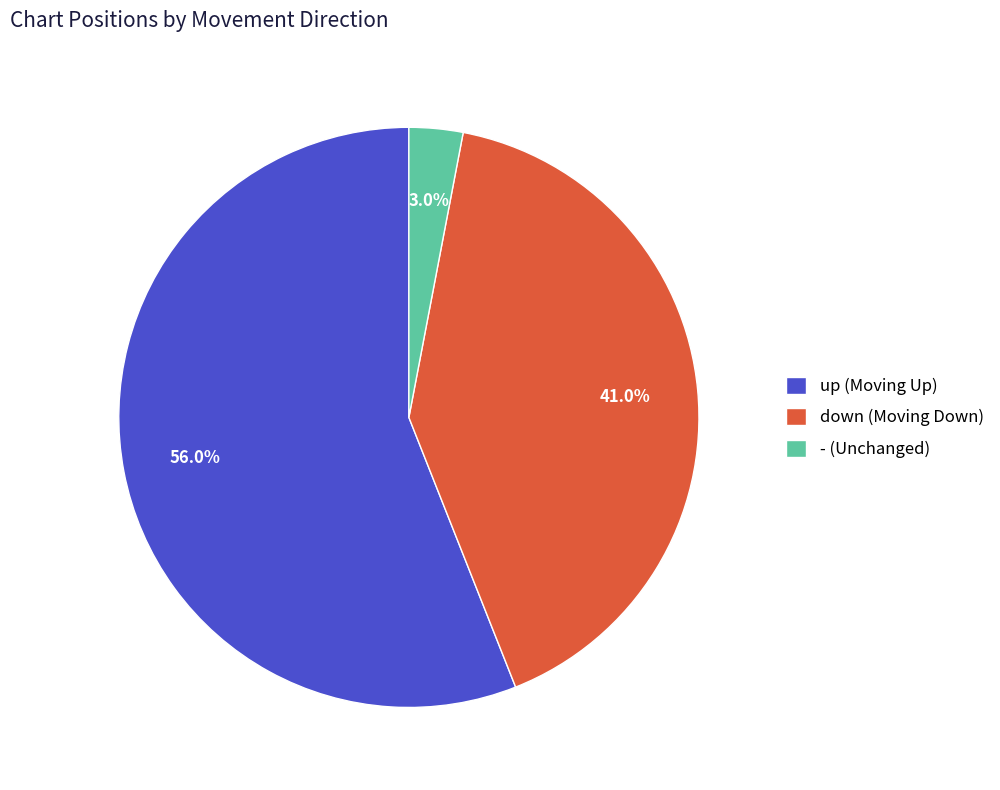

To the nearest percent, what percentage of the pie is -?

3%